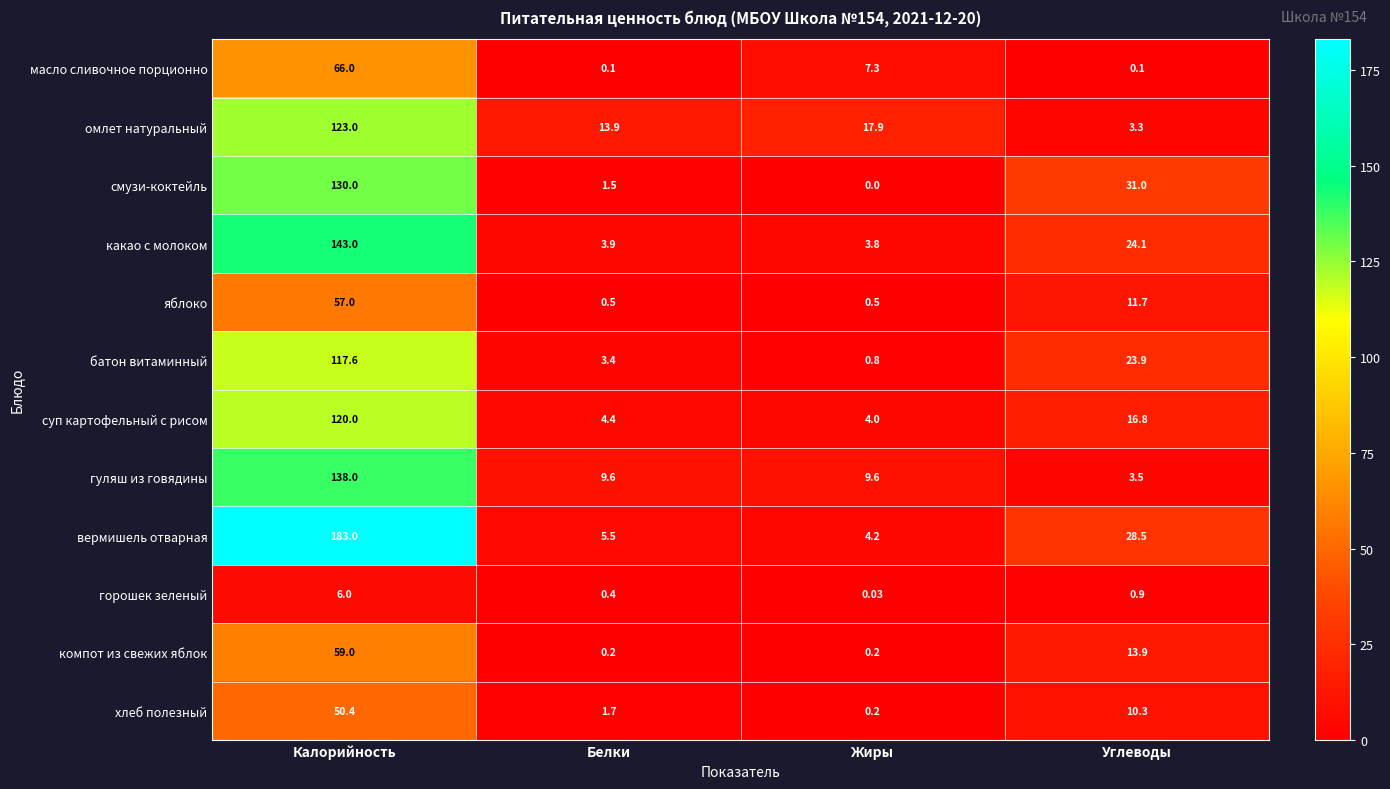

Between Калорийность and Углеводы, which series saw the biggest shift?

вермишель отварная